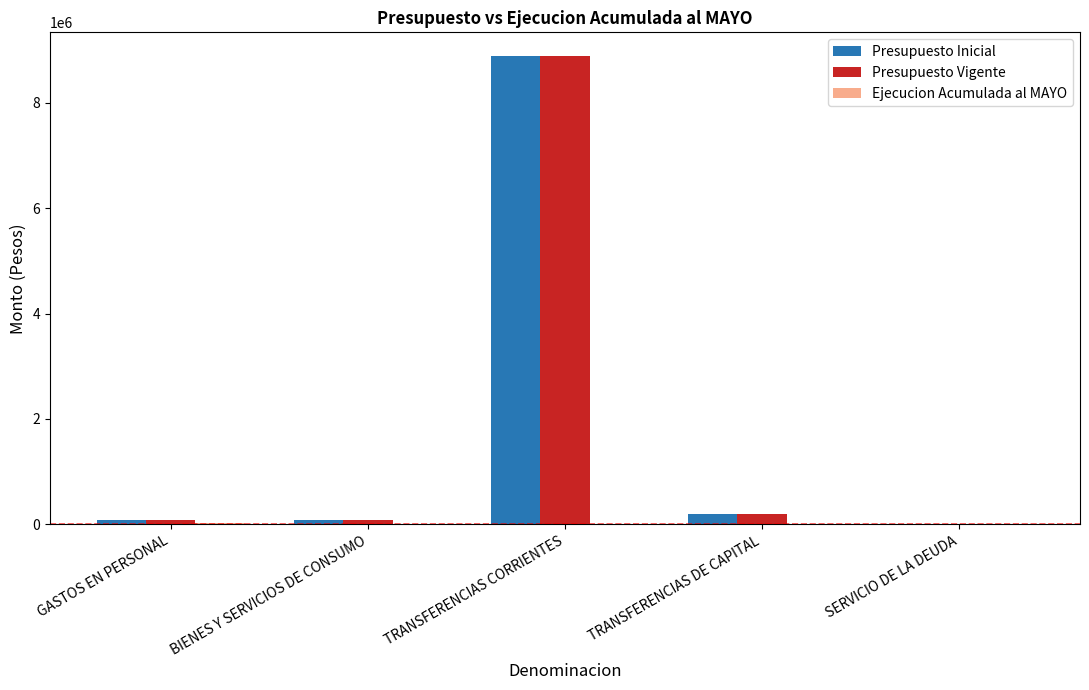

What is the sum of all Presupuesto Inicial values?

9261905